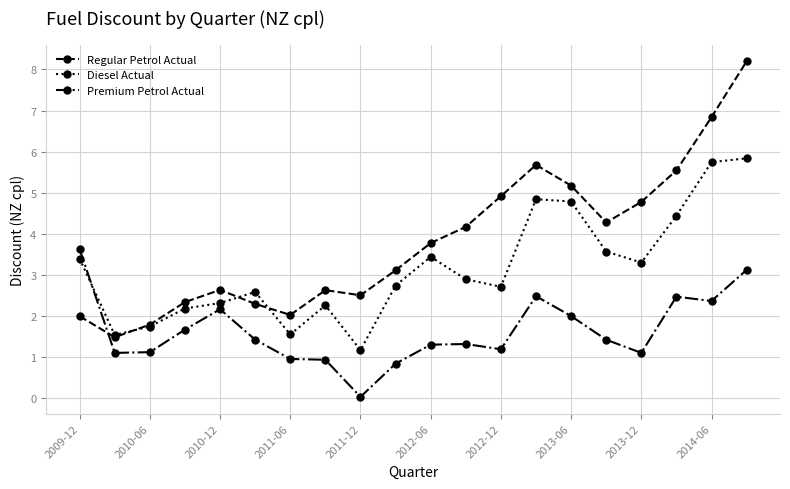

Rank the series by their maximum value, from highest to lowest.

Regular Petrol Actual, Diesel Actual, Premium Petrol Actual